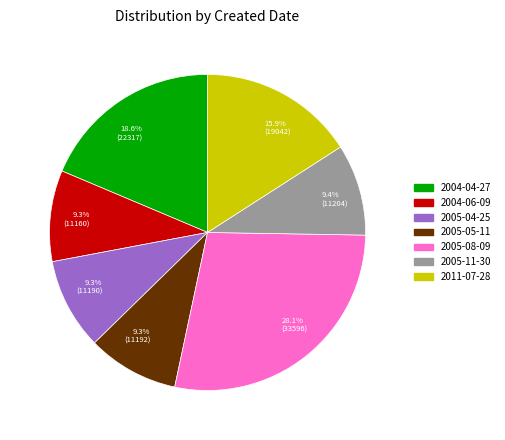

What percentage is NOT represented by 2005-11-30?

90.6%